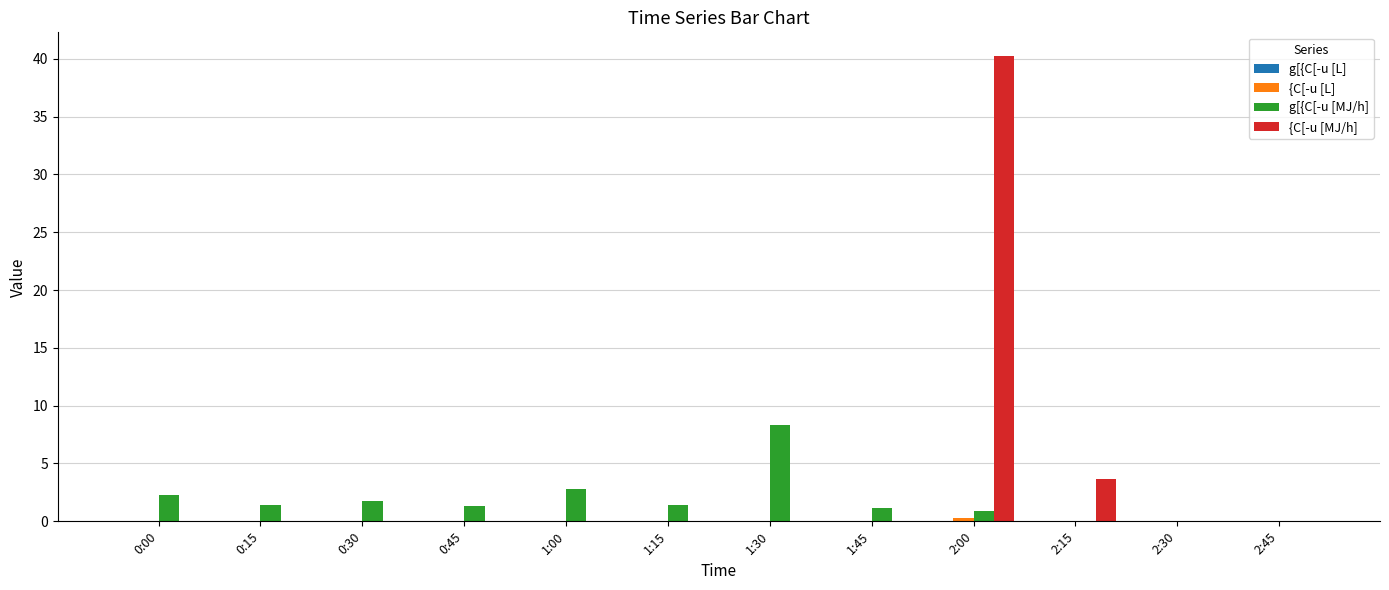

Which series changed the most between 0:45 and 2:45?

g[{C[-u [MJ/h]